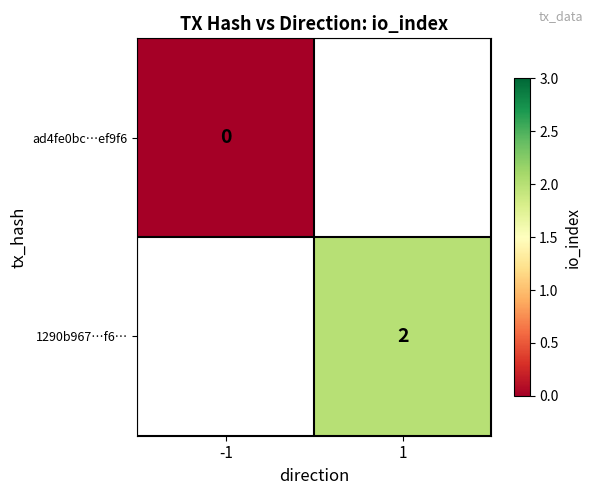

The 1290b967…f6… series shows 1 at 1. True or false?

False